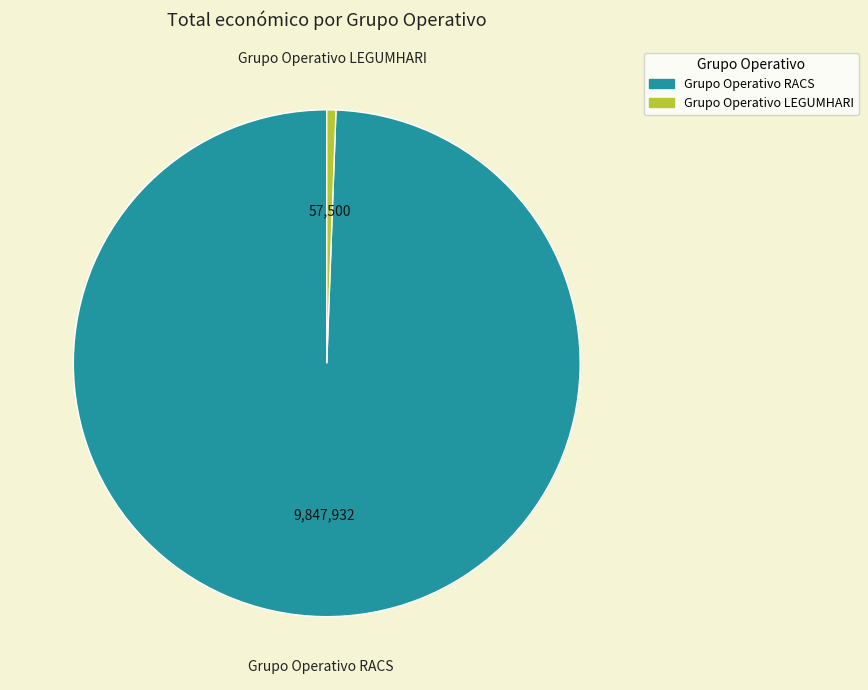

Which slice represents more than half of the pie?

Grupo Operativo RACS